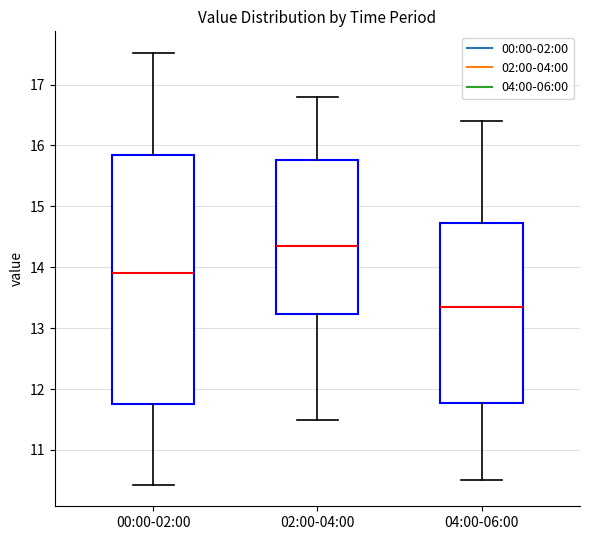

Reading left to right, read every box against the y-axis: the position of its median line, the range the box covers, and the ends of its whiskers. The values are not printed on the chart, so give them approximately, as read against the axis.

00:00-02:00: median 13.9, box 11.8 to 15.8, whiskers 10.4 to 17.5
02:00-04:00: median 14.4, box 13.2 to 15.8, whiskers 11.5 to 16.8
04:00-06:00: median 13.4, box 11.8 to 14.7, whiskers 10.5 to 16.4